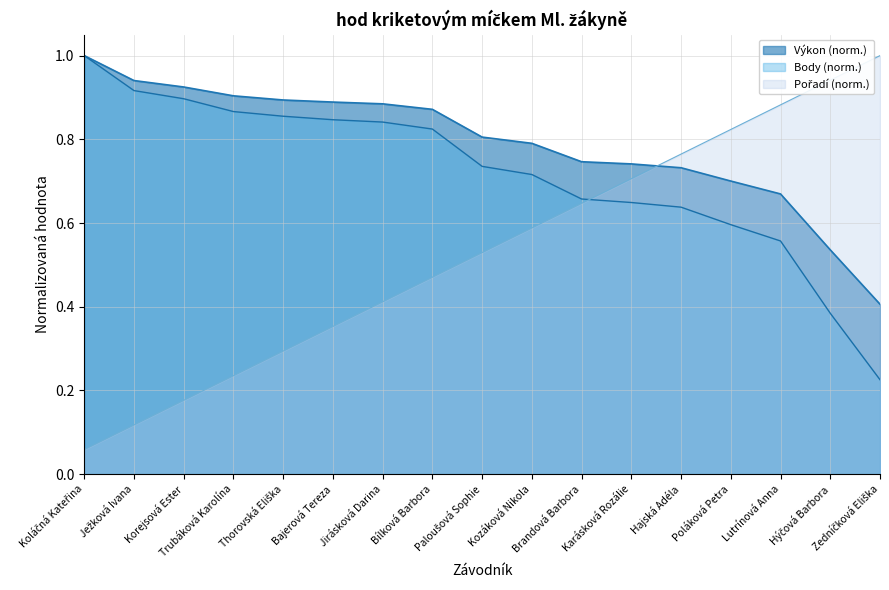

At which category does the chart reach its peak across all series?

Koláčná Kateřina